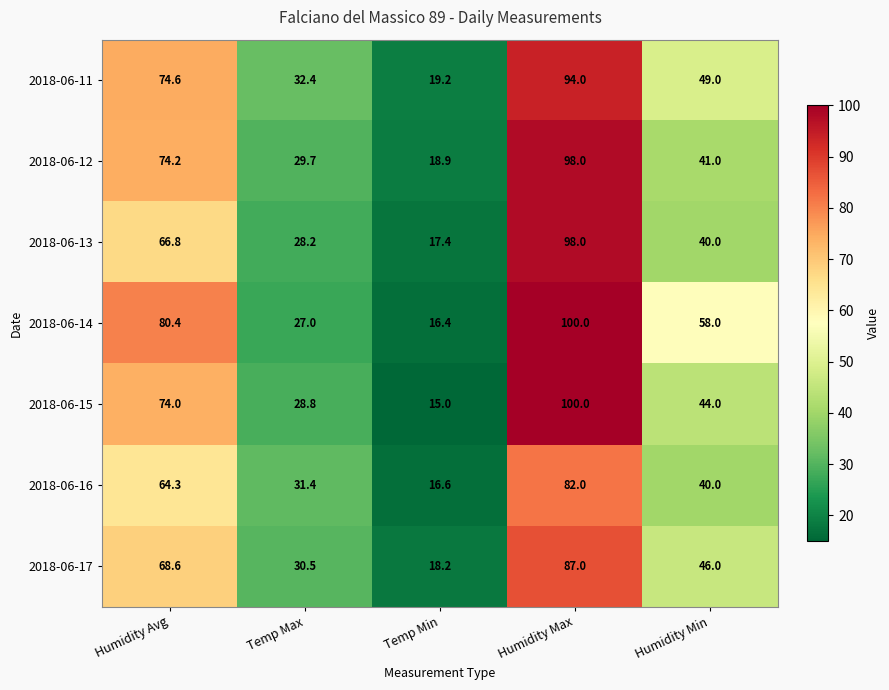

True or false: 2018-06-17 has a value of 30.5 at Temp Max.

True